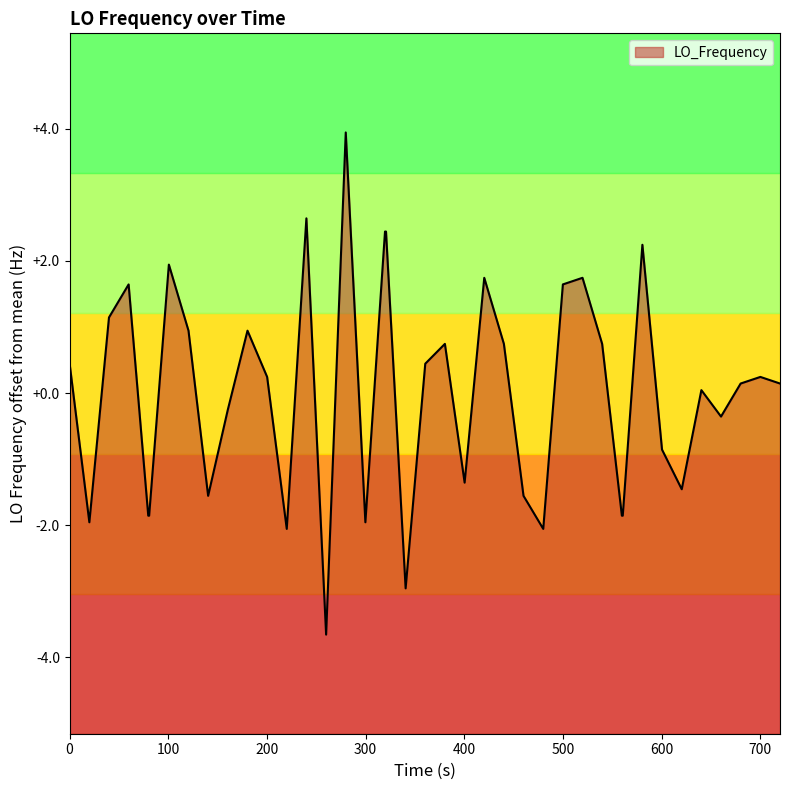

How many values are below 0?

17